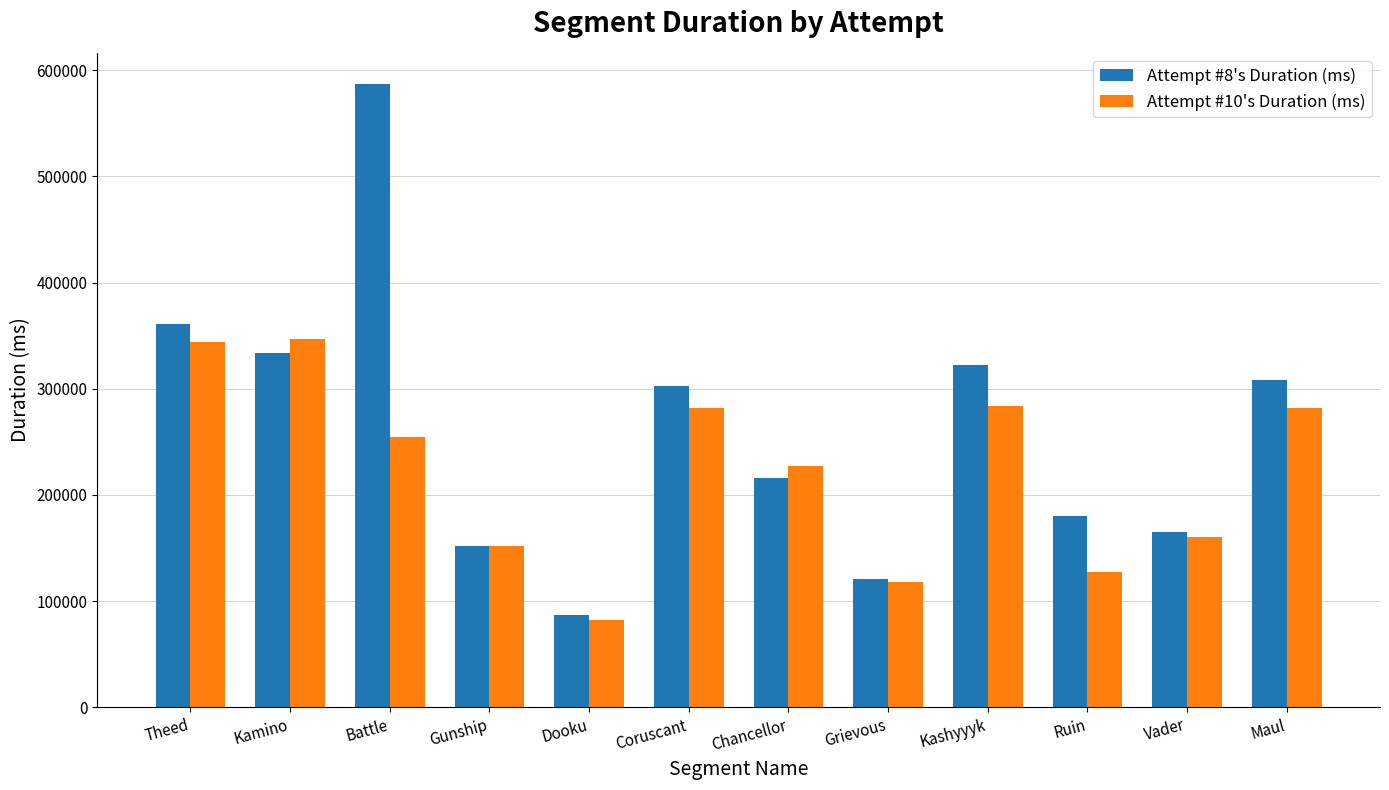

What is the total value across all series at Gunship?

304027